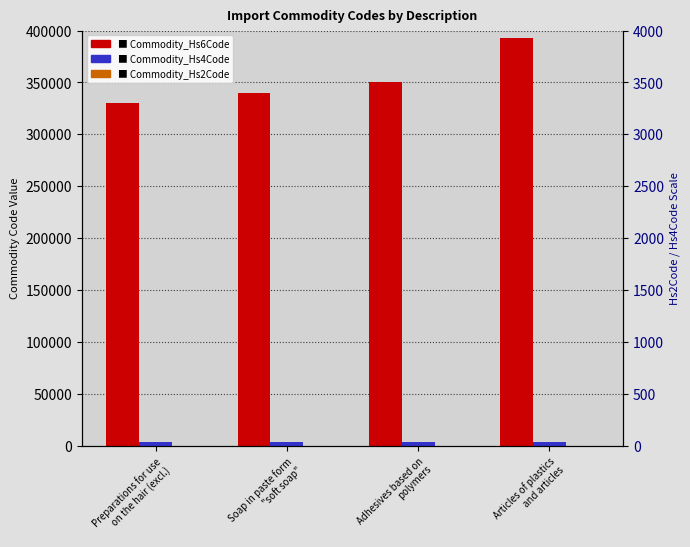

Is the value of Commodity_Hs2Code at Soap in paste form
"soft soap" greater than the value of Commodity_Hs6Code at Soap in paste form
"soft soap"?

No